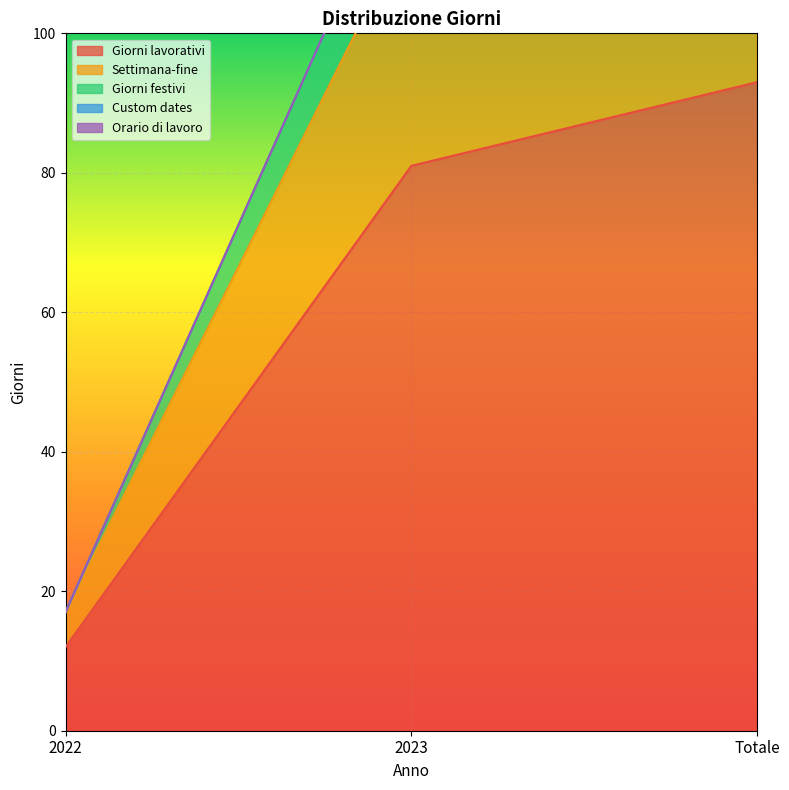

Reading right to left, list all the values displayed in this chart.

Giorni lavorativi: Totale=93	2023=81	2022=12
Settimana-fine: Totale=133	2023=116	2022=17
Giorni festivi: Totale=145	2023=128	2022=17